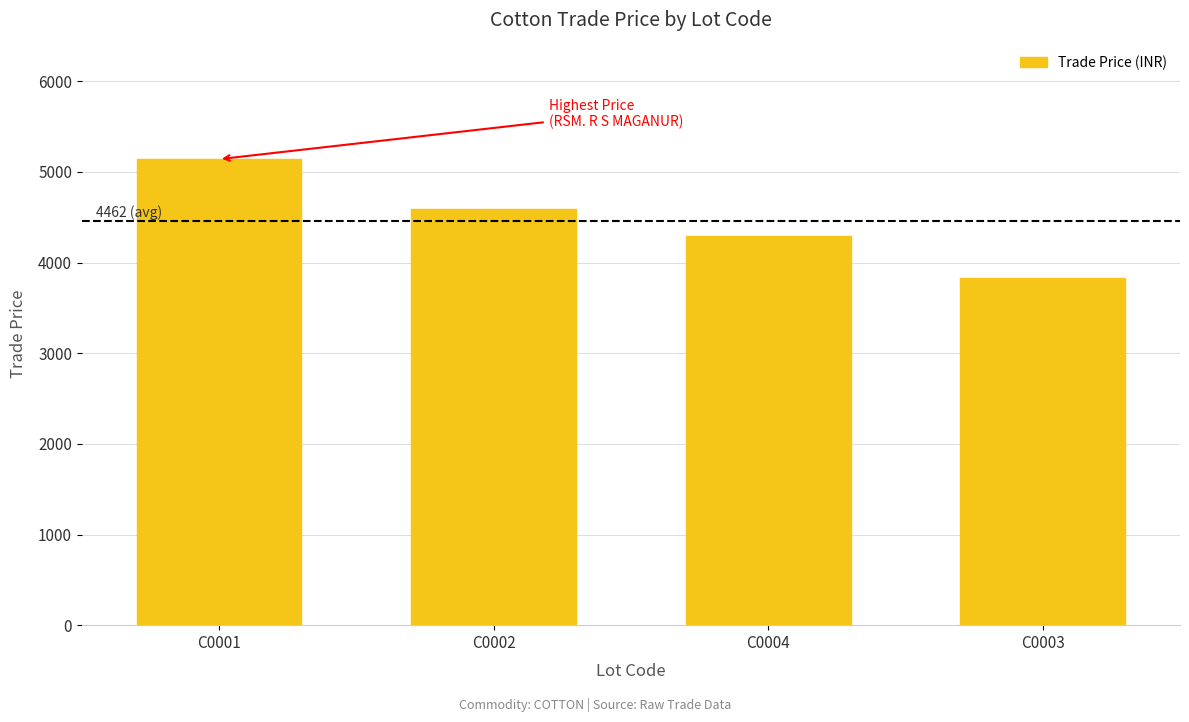

What is the difference between the maximum and minimum values?

1311.0